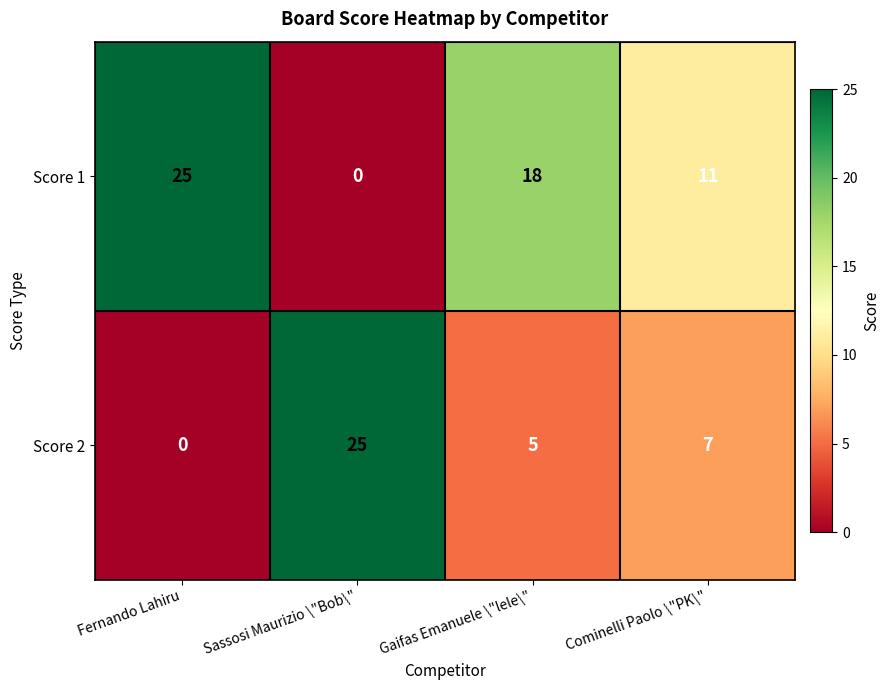

What is the sum of all Score 2 values?

37